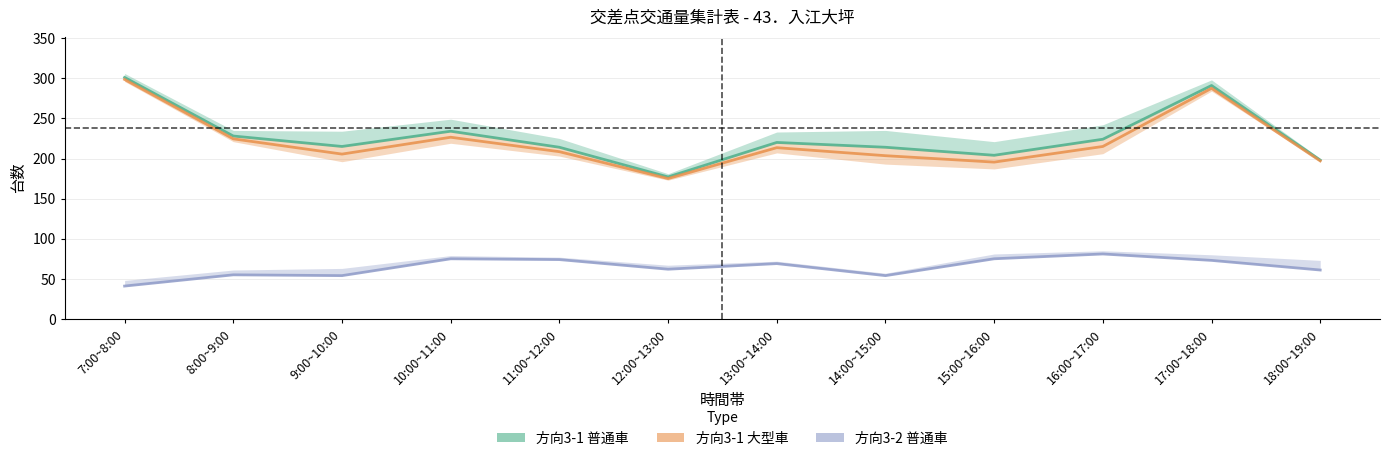

Reading left to right, transcribe all the data shown in this chart.

方向3-1 普通車: 7:00~8:00=301.0	8:00~9:00=228.0	9:00~10:00=215.0	10:00~11:00=234.0	11:00~12:00=214.0	12:00~13:00=177.0	13:00~14:00=220.0	14:00~15:00=214.0	15:00~16:00=204.0	16:00~17:00=224.0	17:00~18:00=291.0	18:00~19:00=198.0
方向3-1 大型車: 7:00~8:00=298.5	8:00~9:00=224.5	9:00~10:00=205.5	10:00~11:00=226.5	11:00~12:00=208.5	12:00~13:00=175.0	13:00~14:00=213.5	14:00~15:00=203.5	15:00~16:00=195.5	16:00~17:00=215.0	17:00~18:00=287.5	18:00~19:00=197.0
方向3-2 普通車: 7:00~8:00=41.0	8:00~9:00=55.0	9:00~10:00=54.0	10:00~11:00=75.0	11:00~12:00=74.0	12:00~13:00=62.0	13:00~14:00=69.0	14:00~15:00=54.0	15:00~16:00=75.0	16:00~17:00=81.0	17:00~18:00=73.0	18:00~19:00=61.0